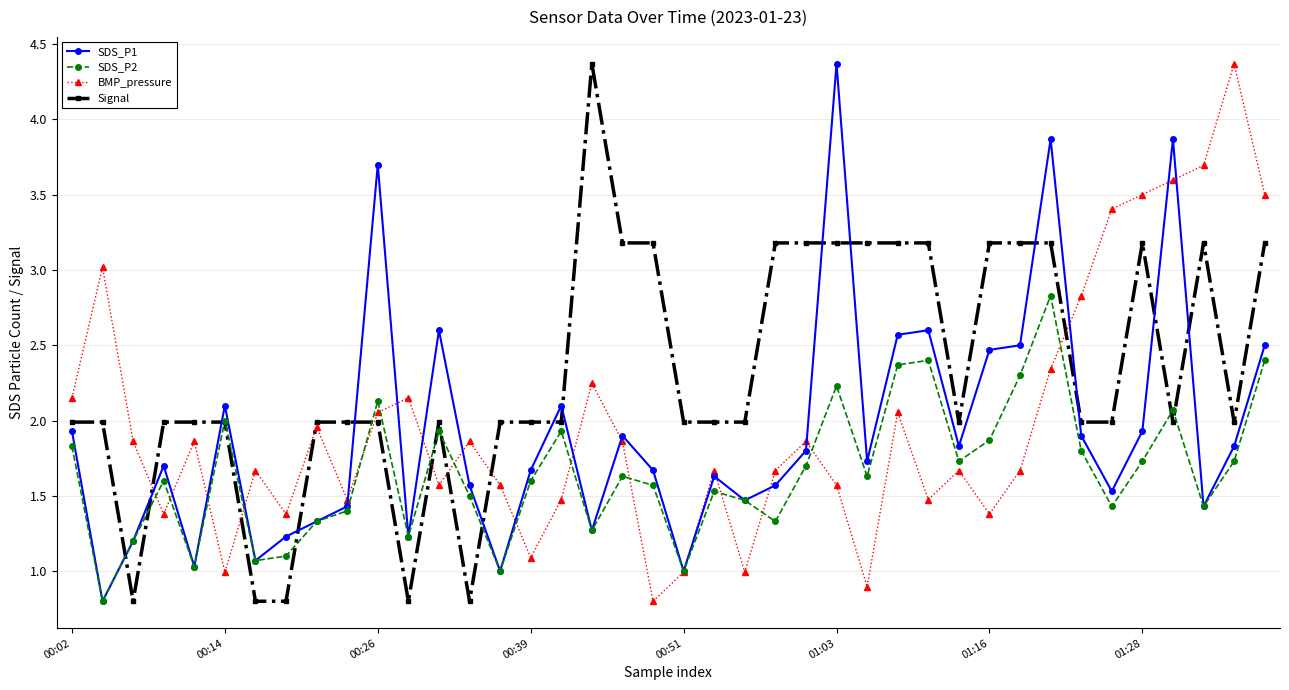

What is the highest value of the SDS_P2 series?

2.8